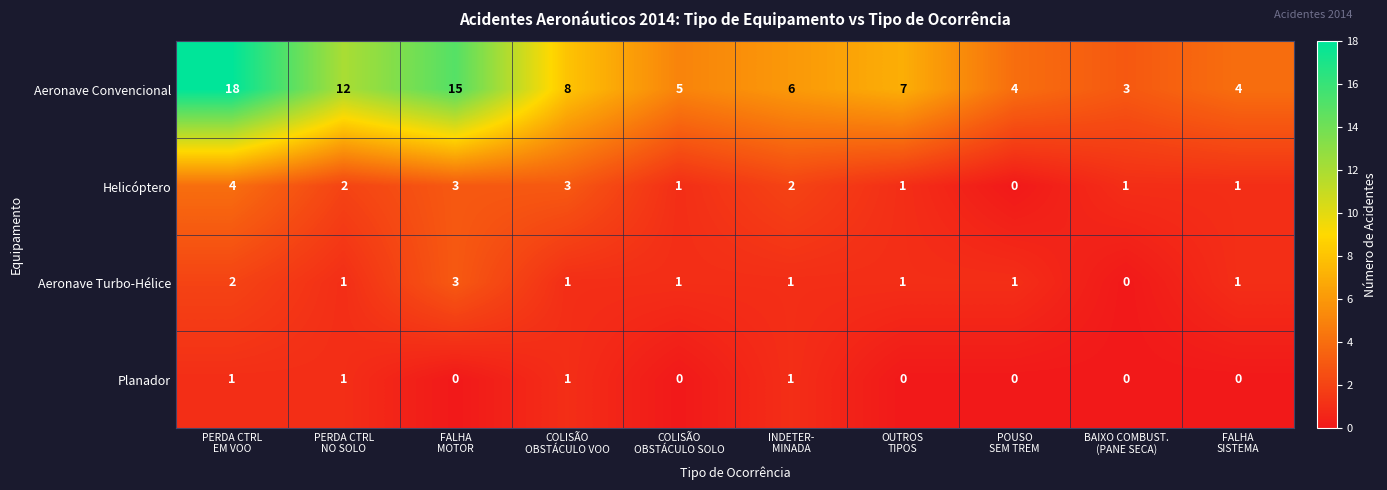

What is the difference between the maximum and minimum values in the Aeronave Turbo-Hélice series?

3